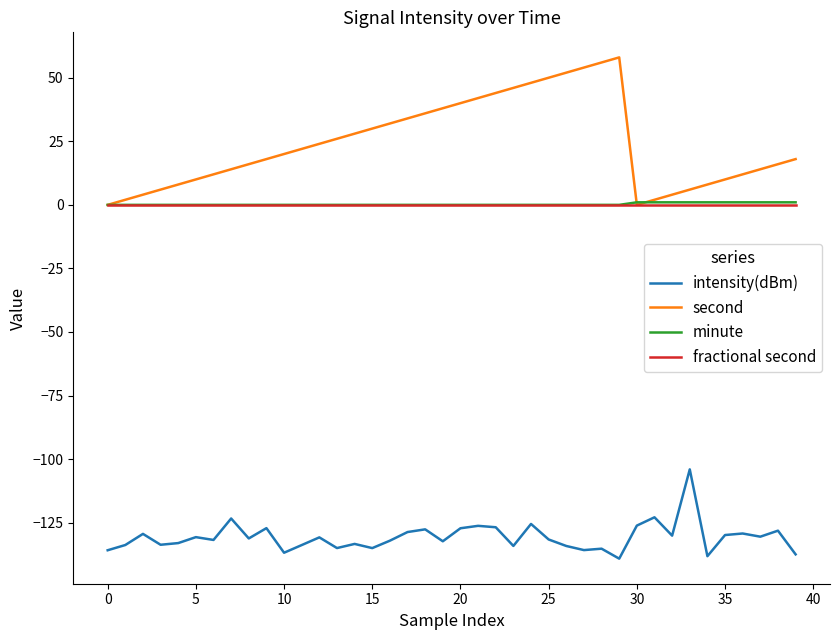

Is this an area chart (filled region under the line)?

No